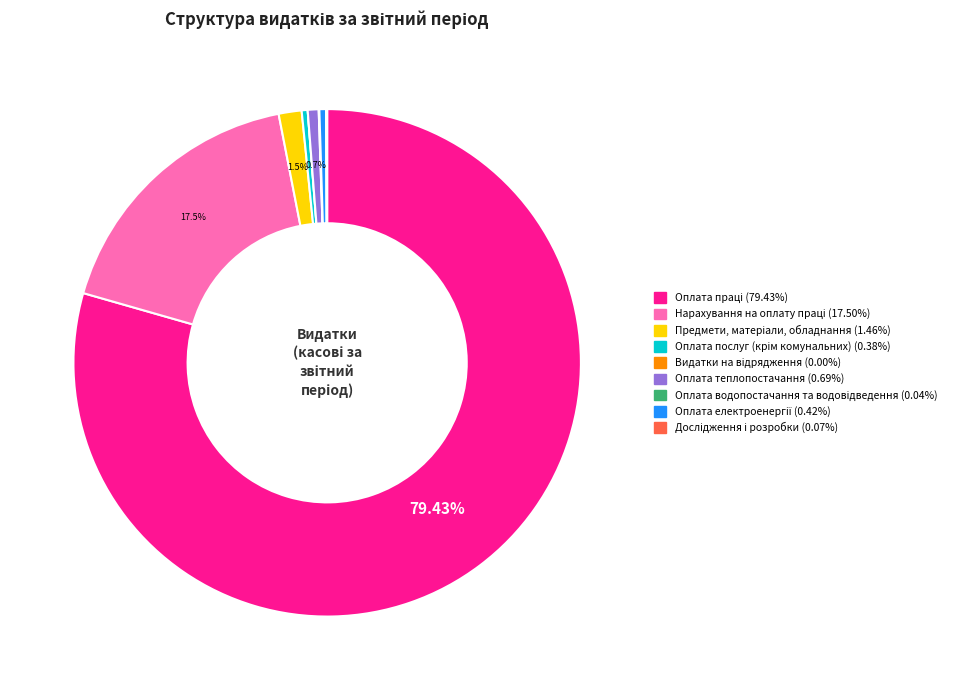

Is there a majority slice in this chart?

Yes